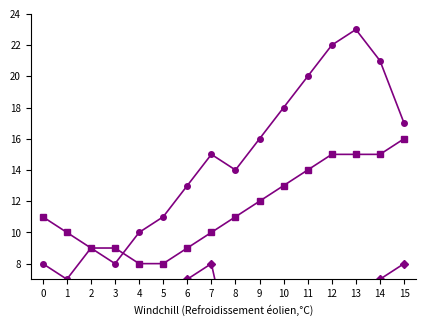

What is the sum of the Series B values at 15 and 2?

26